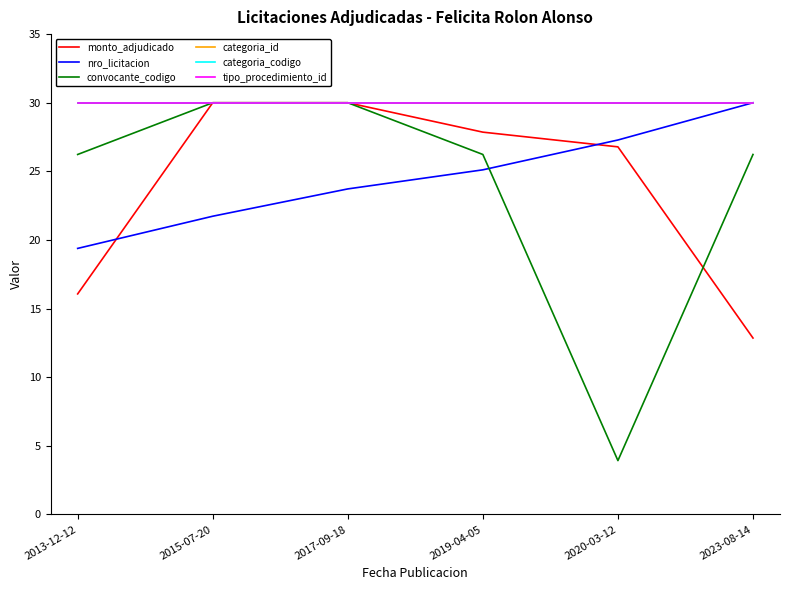

What is the value of the categoria_id point at the 1st from the left?

30.0